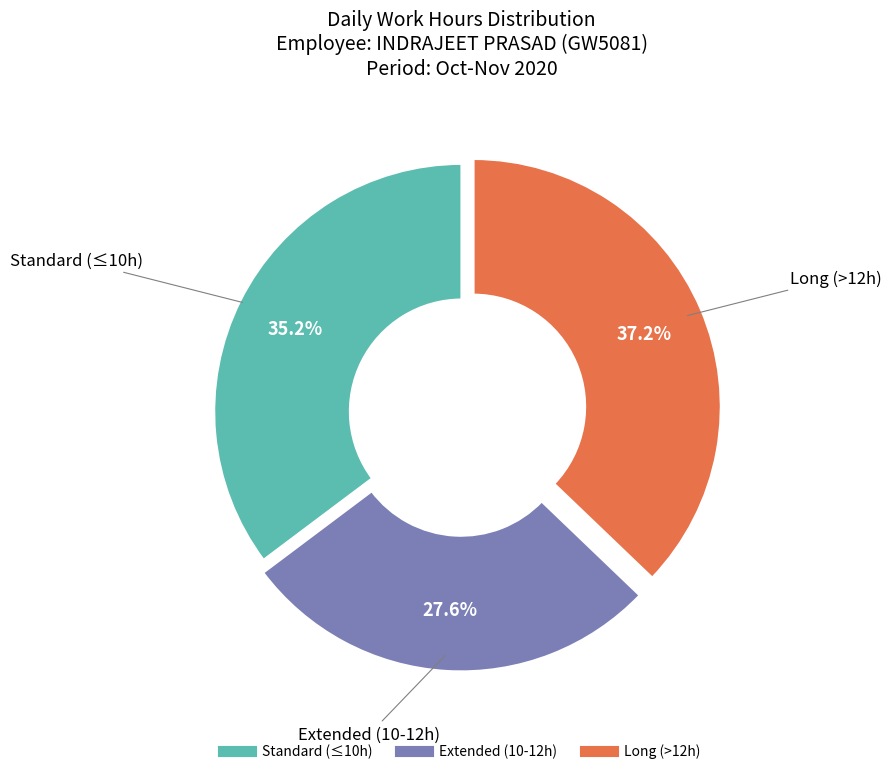

Is there a majority slice in this chart?

No